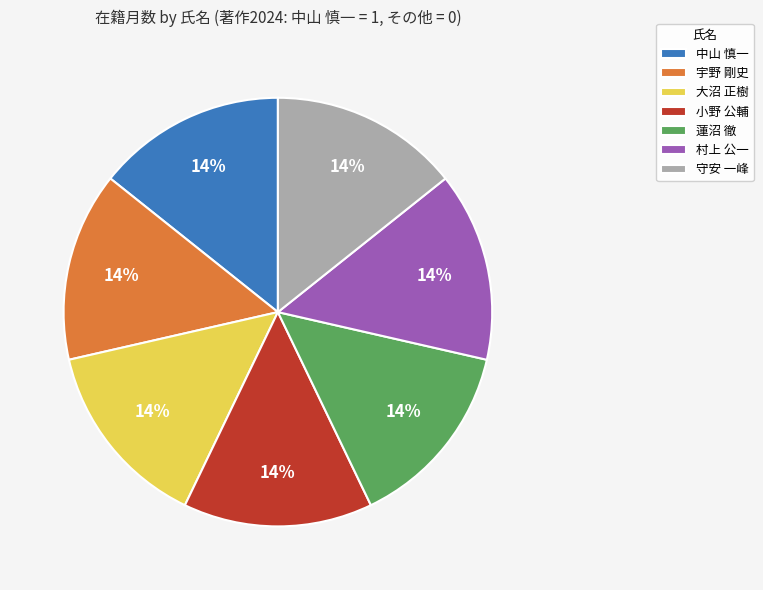

To the nearest percent, what is the average slice percentage?

14%